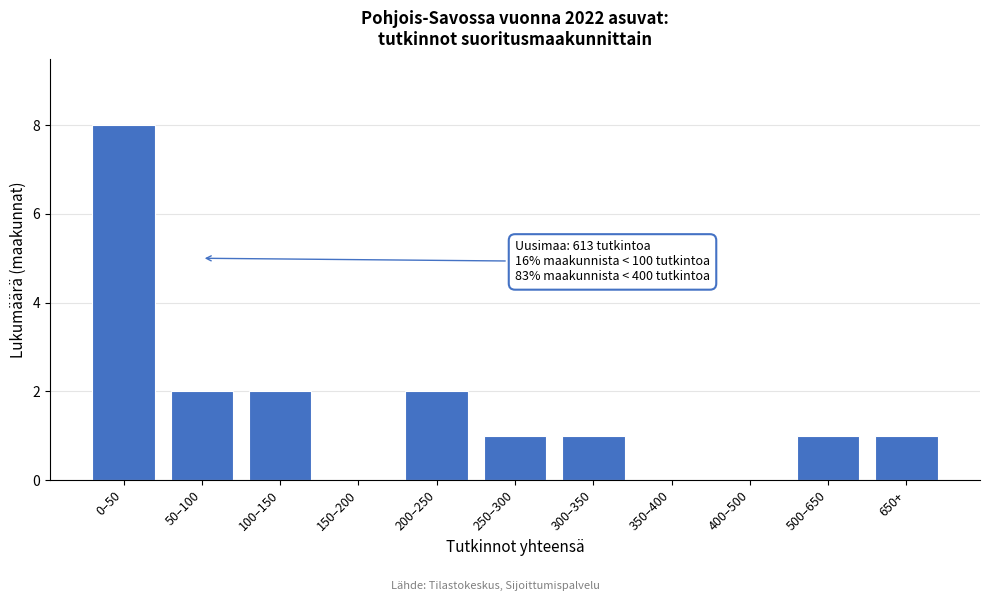

Reading left to right, transcribe all the data shown in this chart.

0–50=8	50–100=2	100–150=2	150–200=0	200–250=2	250–300=1	300–350=1	350–400=0	400–500=0	500–650=1	650+=1